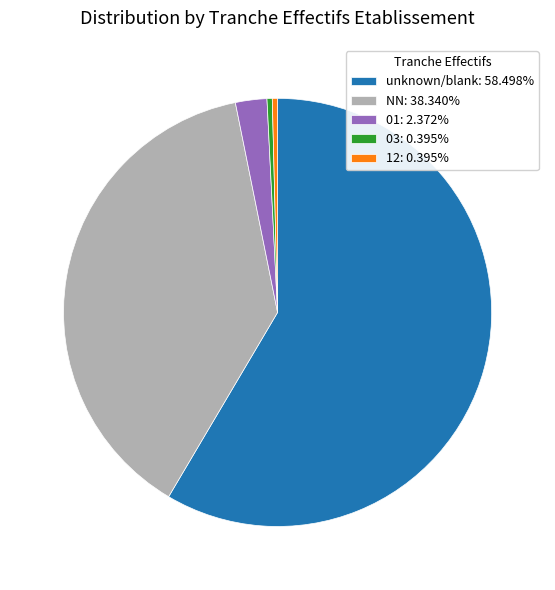

Approximately how many times larger is the value at NN: 38.340% compared to unknown/blank: 58.498%?

0.7